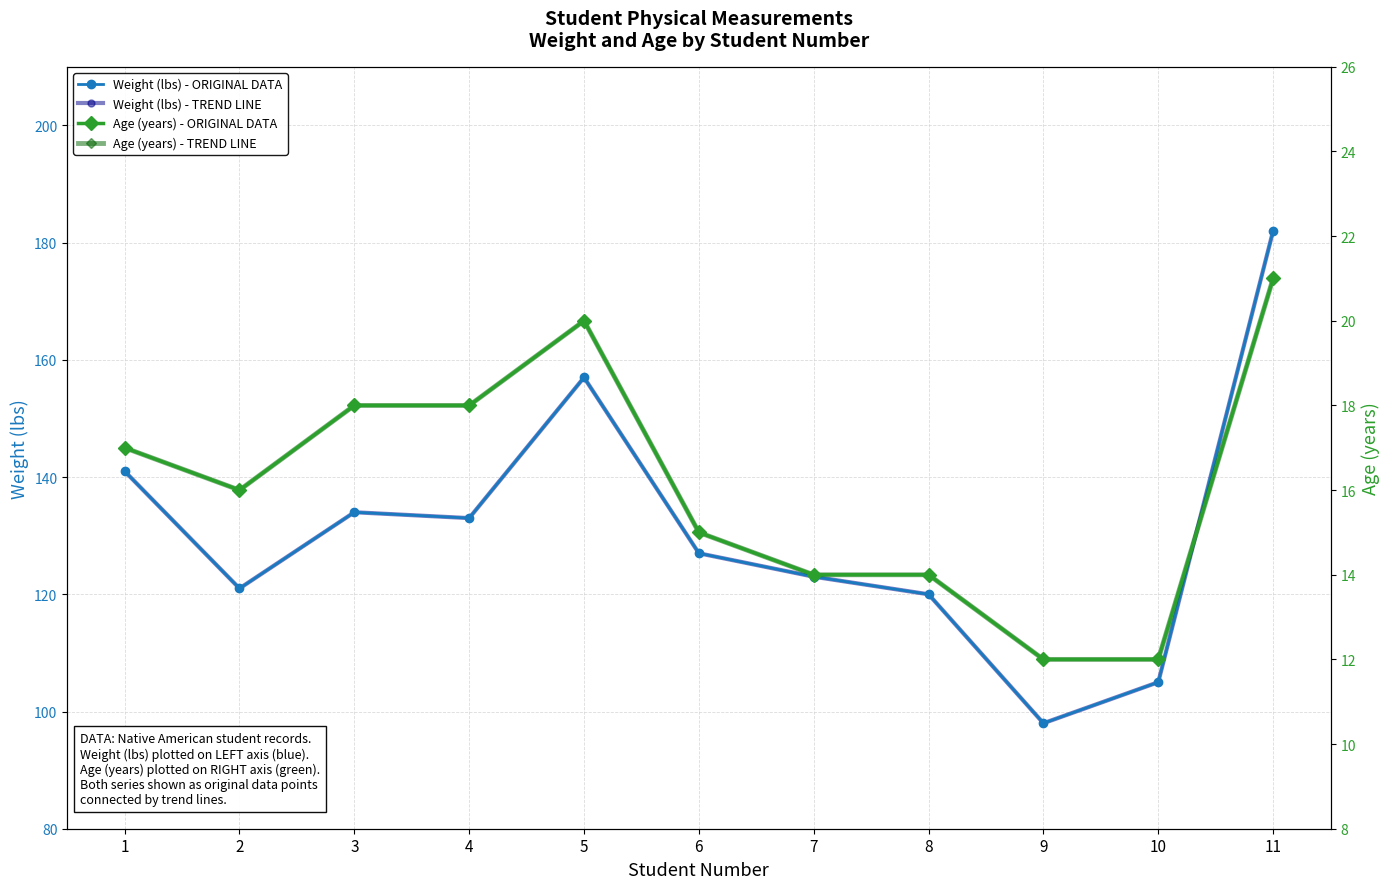

True or false: Age (years) - ORIGINAL DATA and Weight (lbs) - TREND LINE cross at least once.

False